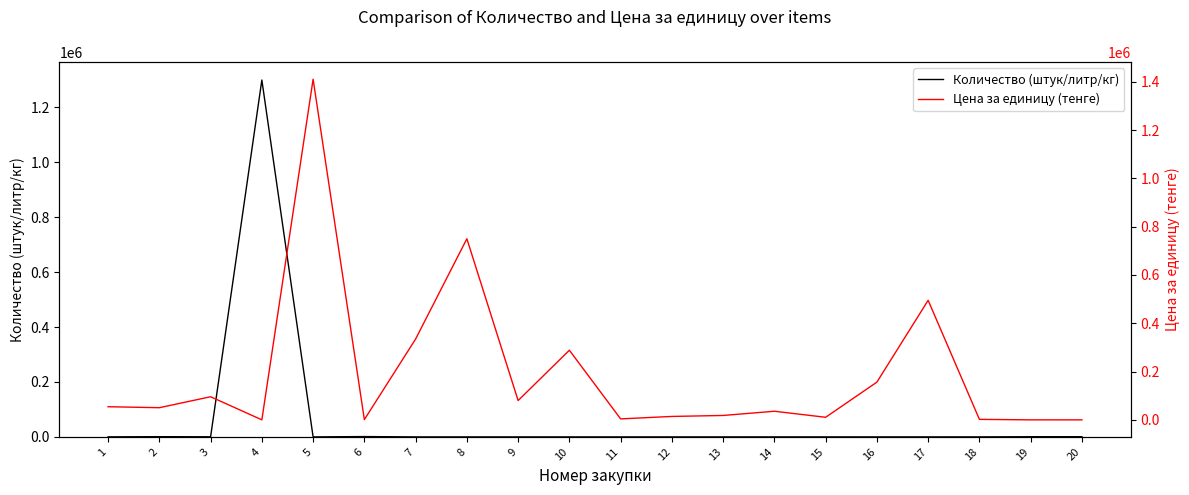

What is the total value across all series at 16?

156244.1